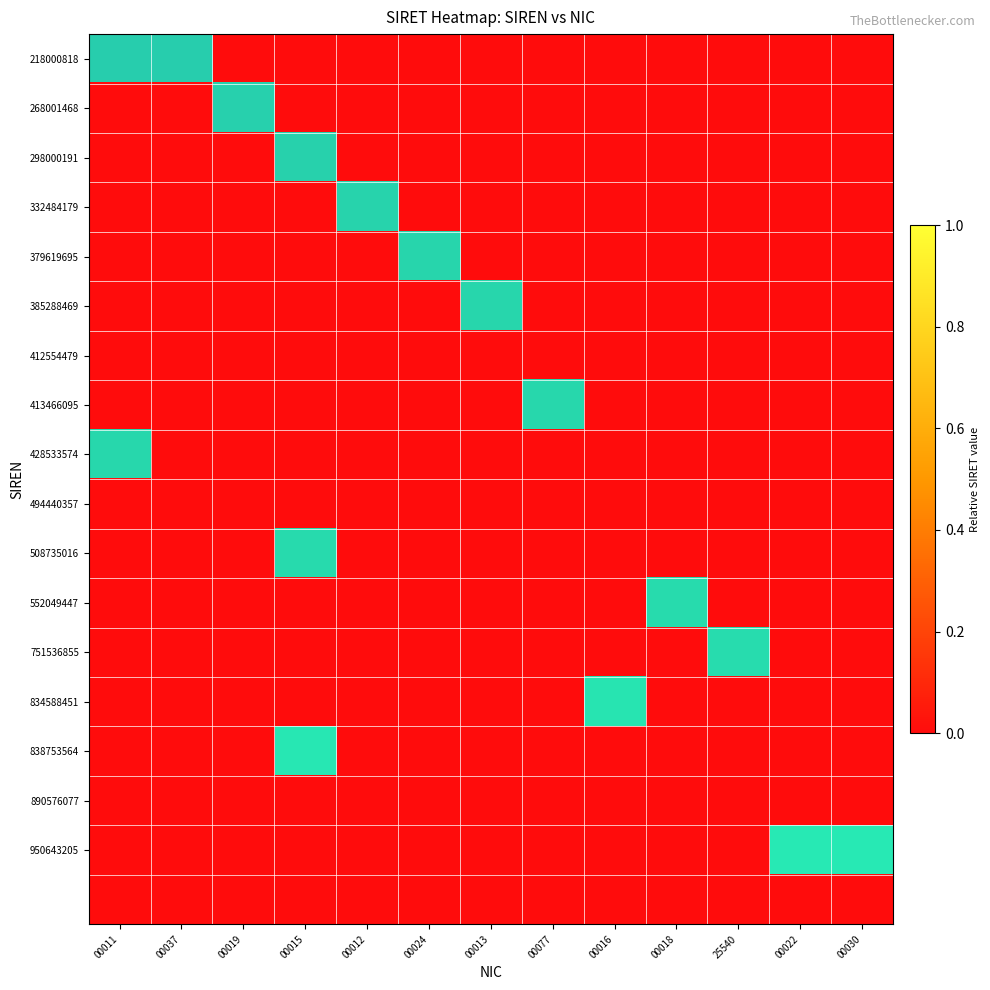

Which series changed the most between 00024 and 00018?

552049447